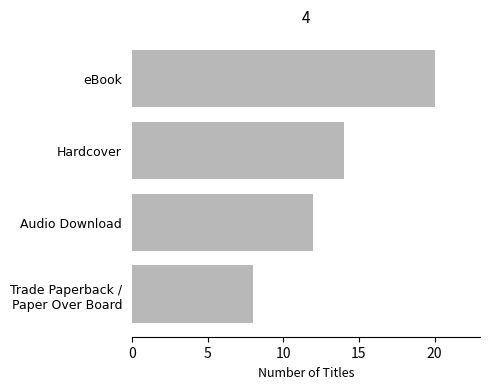

List the labels in order of value, largest first.

eBook, Hardcover, Audio Download, Trade Paperback /
Paper Over Board